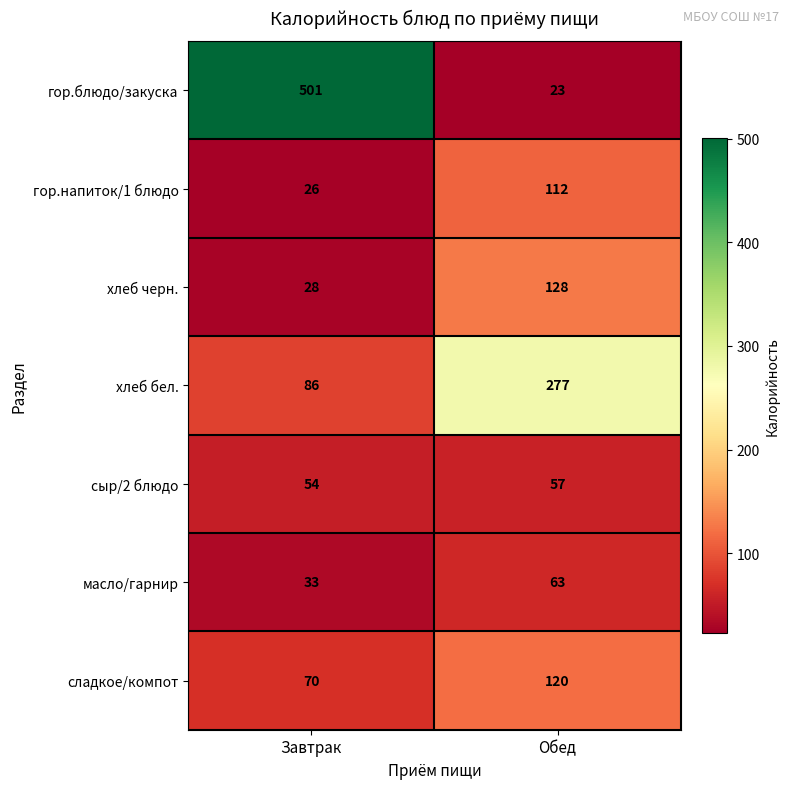

Which series changed the most between Завтрак and Обед?

гор.блюдо/закуска